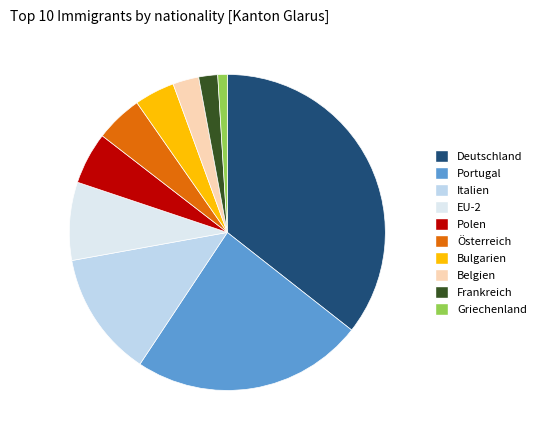

What is the smallest slice in the pie chart?

Griechenland